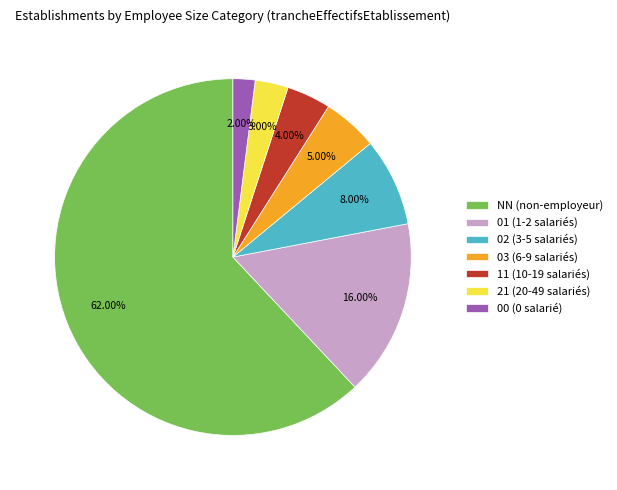

Does any single category account for the majority?

Yes